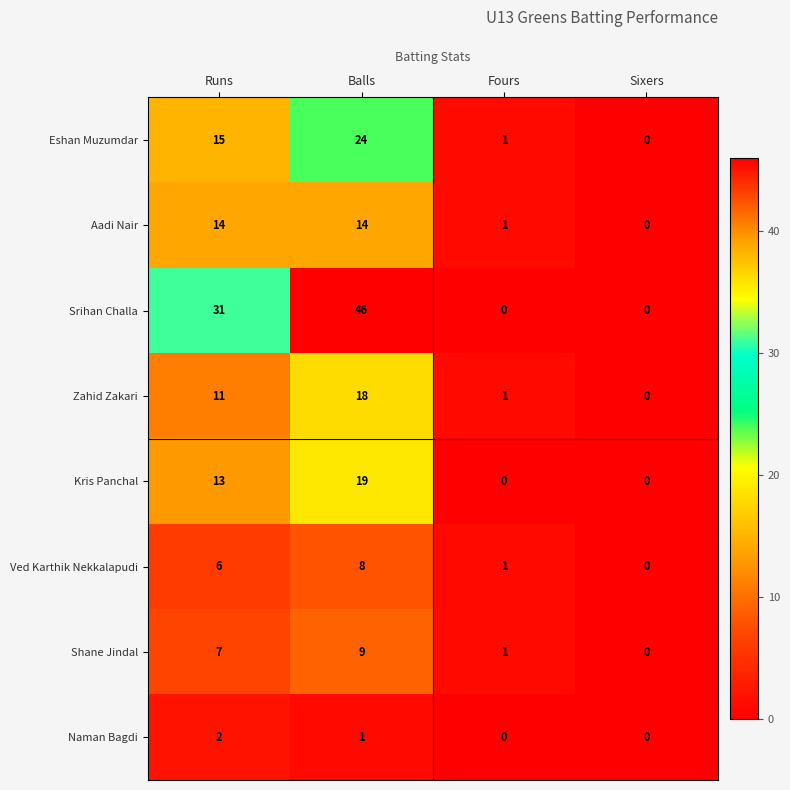

What is the difference between the second highest and minimum values in the Kris Panchal series?

13